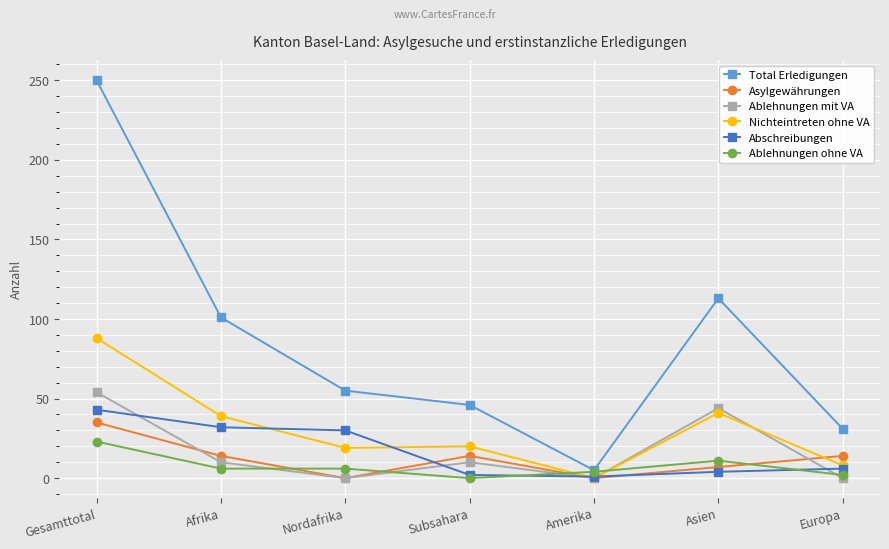

What are all the series names shown in the legend?

Total Erledigungen, Asylgewährungen, Ablehnungen mit VA, Nichteintreten ohne VA, Abschreibungen, Ablehnungen ohne VA